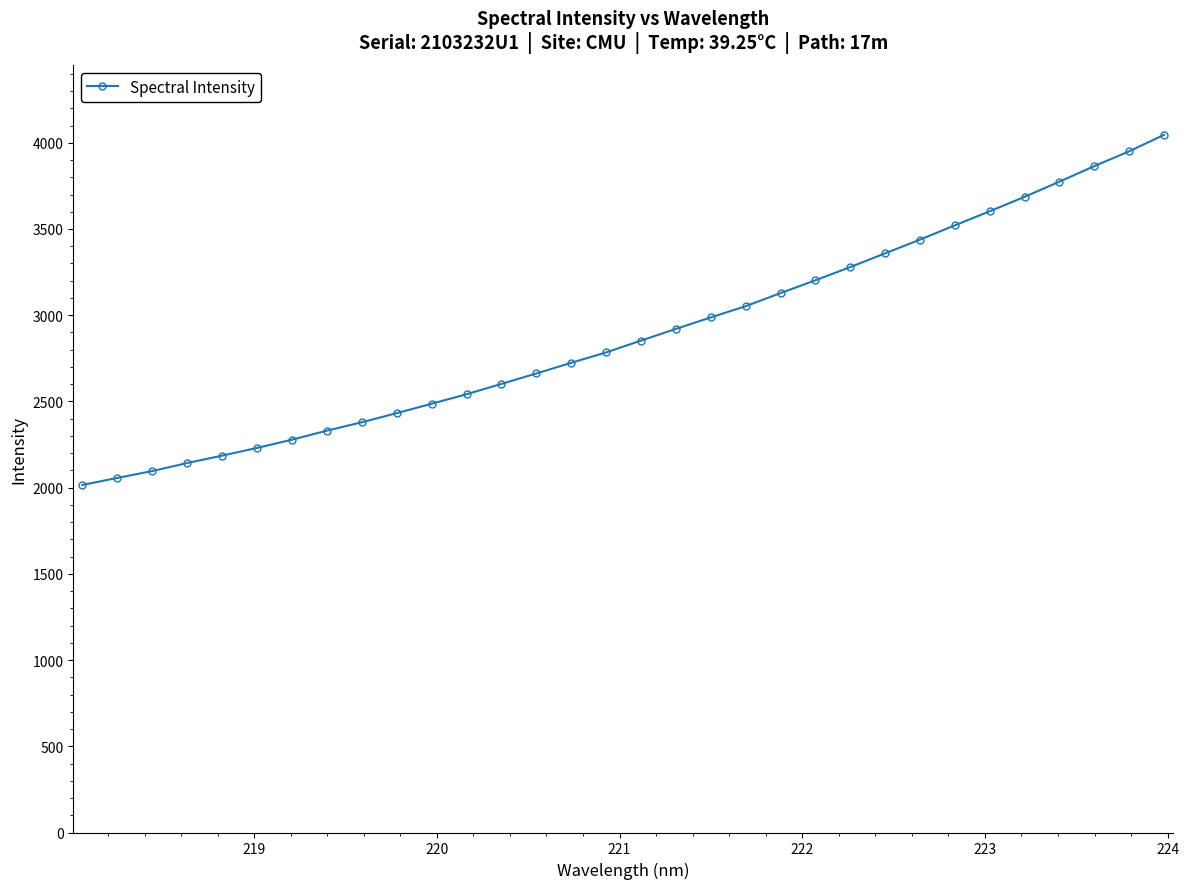

What is the value of the 32nd point from the left?

4046.1